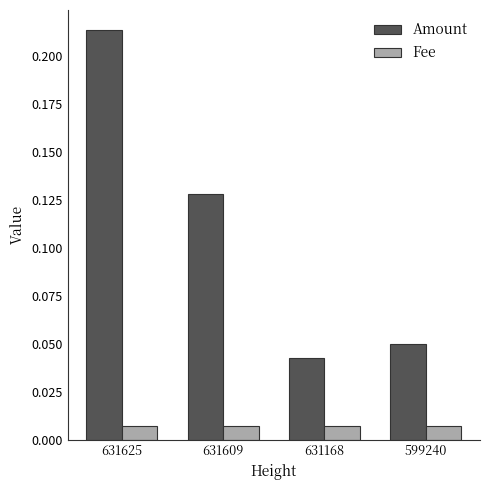

Are the bars horizontal?

No